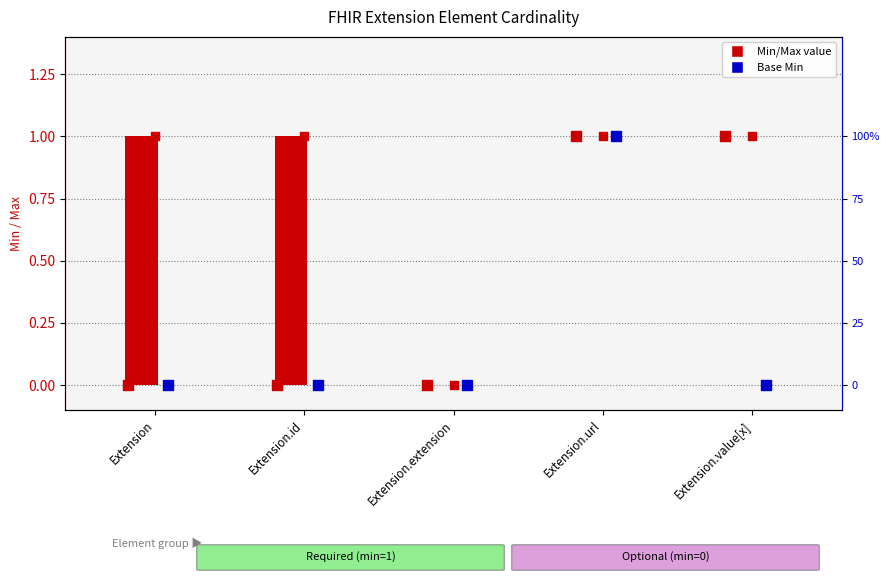

At which category is the sum across all series the highest?

Extension.url